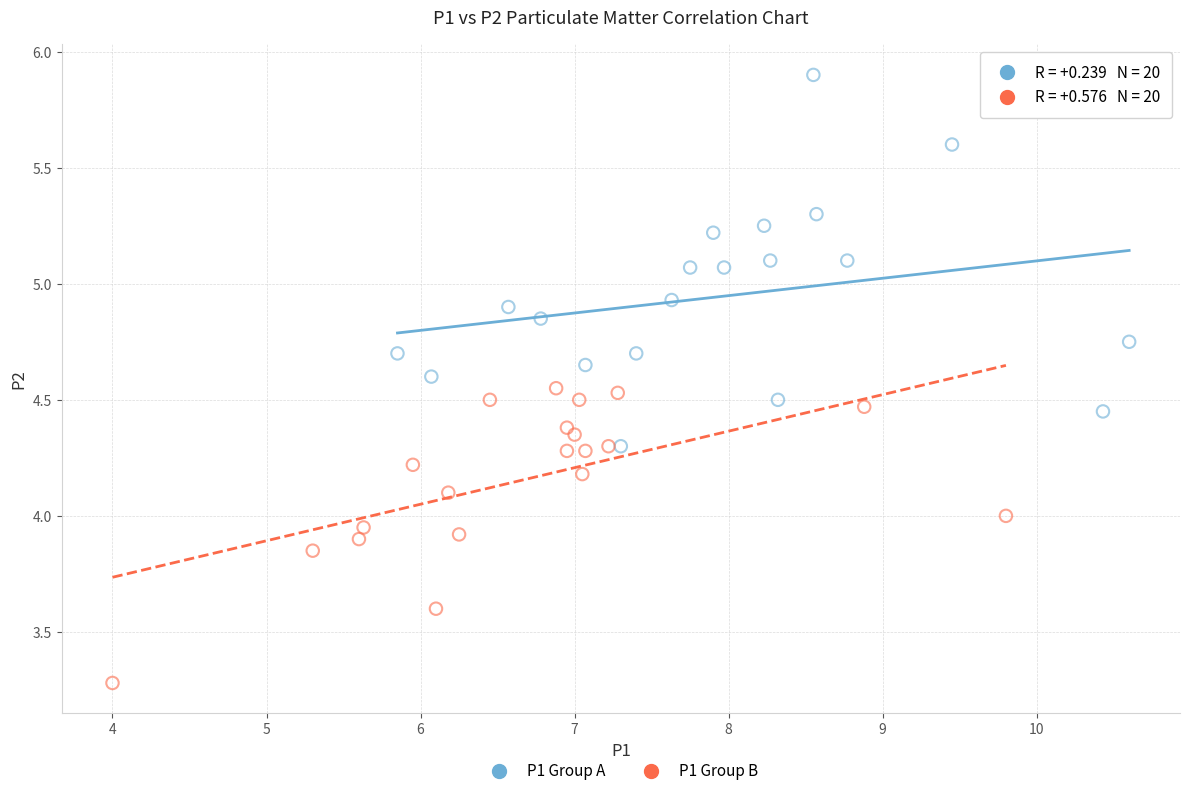

Which series has the largest Y range (max minus min)?

P1 Group A